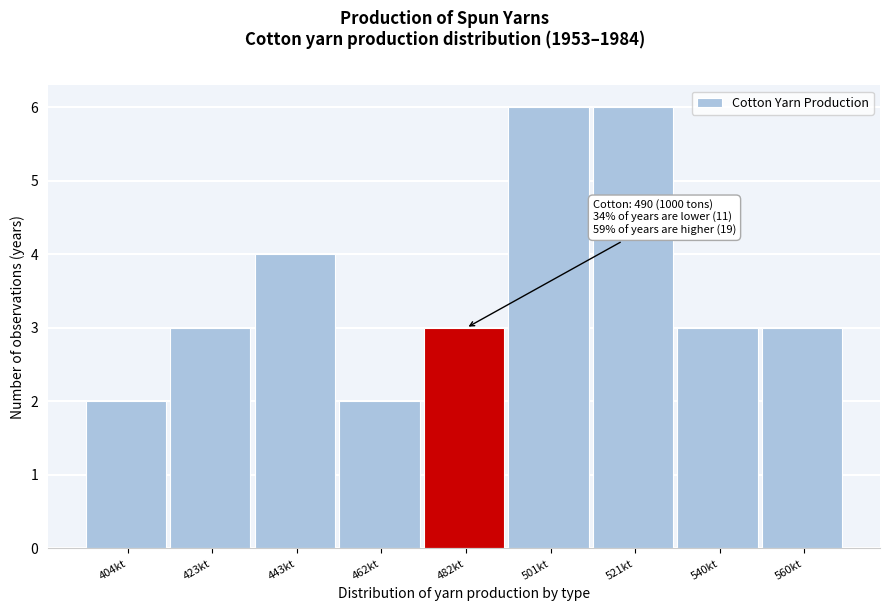

Reading left to right, list all the values displayed in this chart.

404kt=2	423kt=3	443kt=4	462kt=2	482kt=3	501kt=6	521kt=6	540kt=3	560kt=3